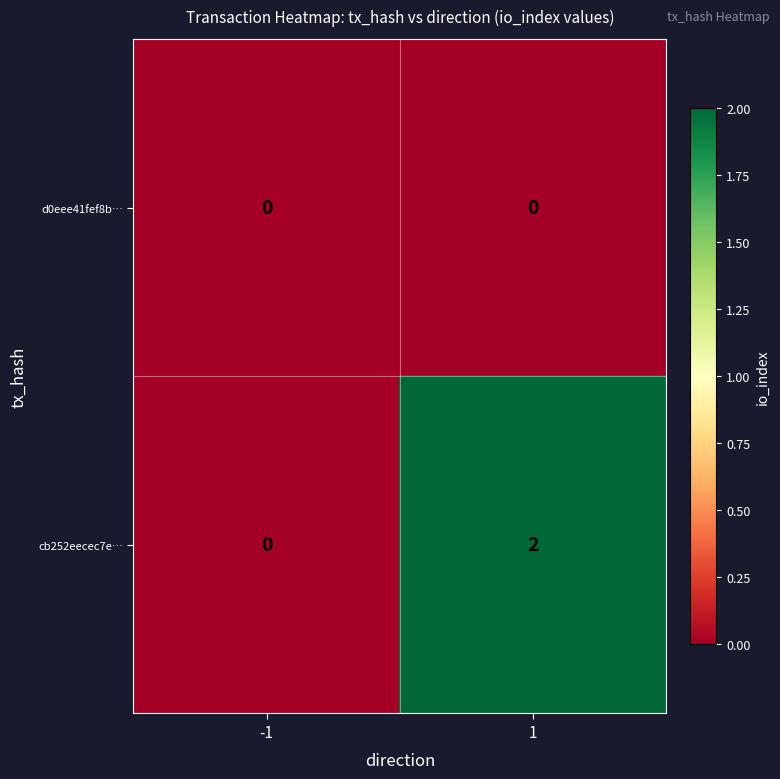

Reading left to right, list all the values displayed in this chart.

d0eee41fef8b…: 0	0
cb252eecec7e…: 0	2